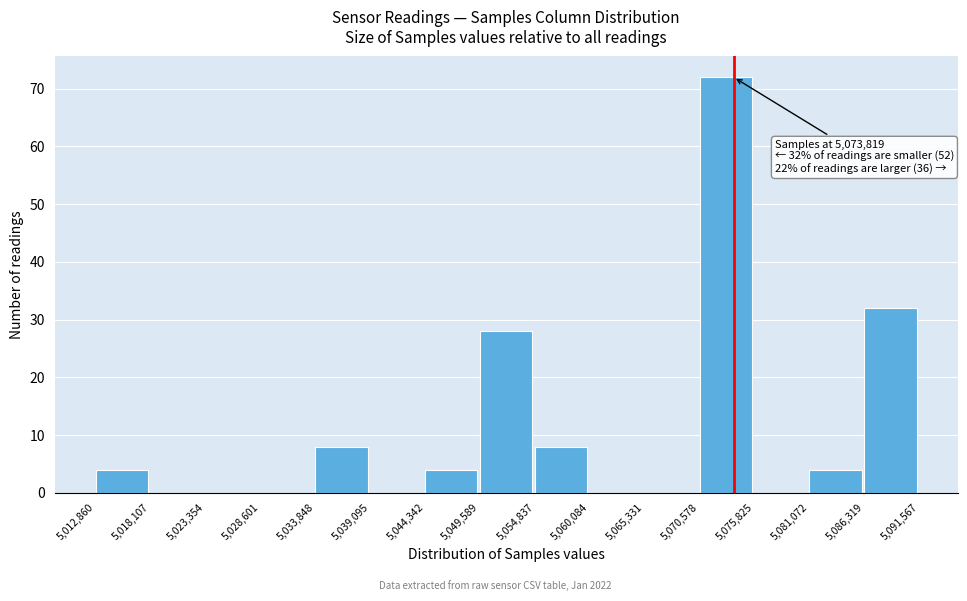

Over which range of the x-axis is the bar tallest?

5,070,578 to 5,075,825